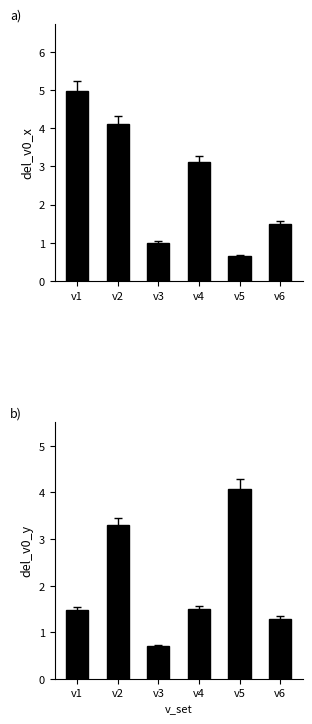

Are the bars horizontal?

No